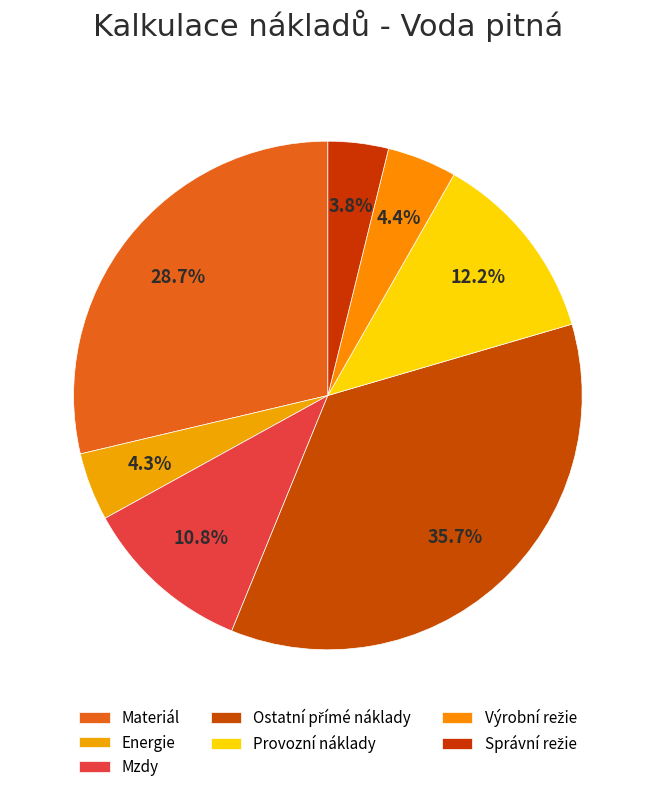

Is it true that Provozní náklady is 6% of the pie?

False